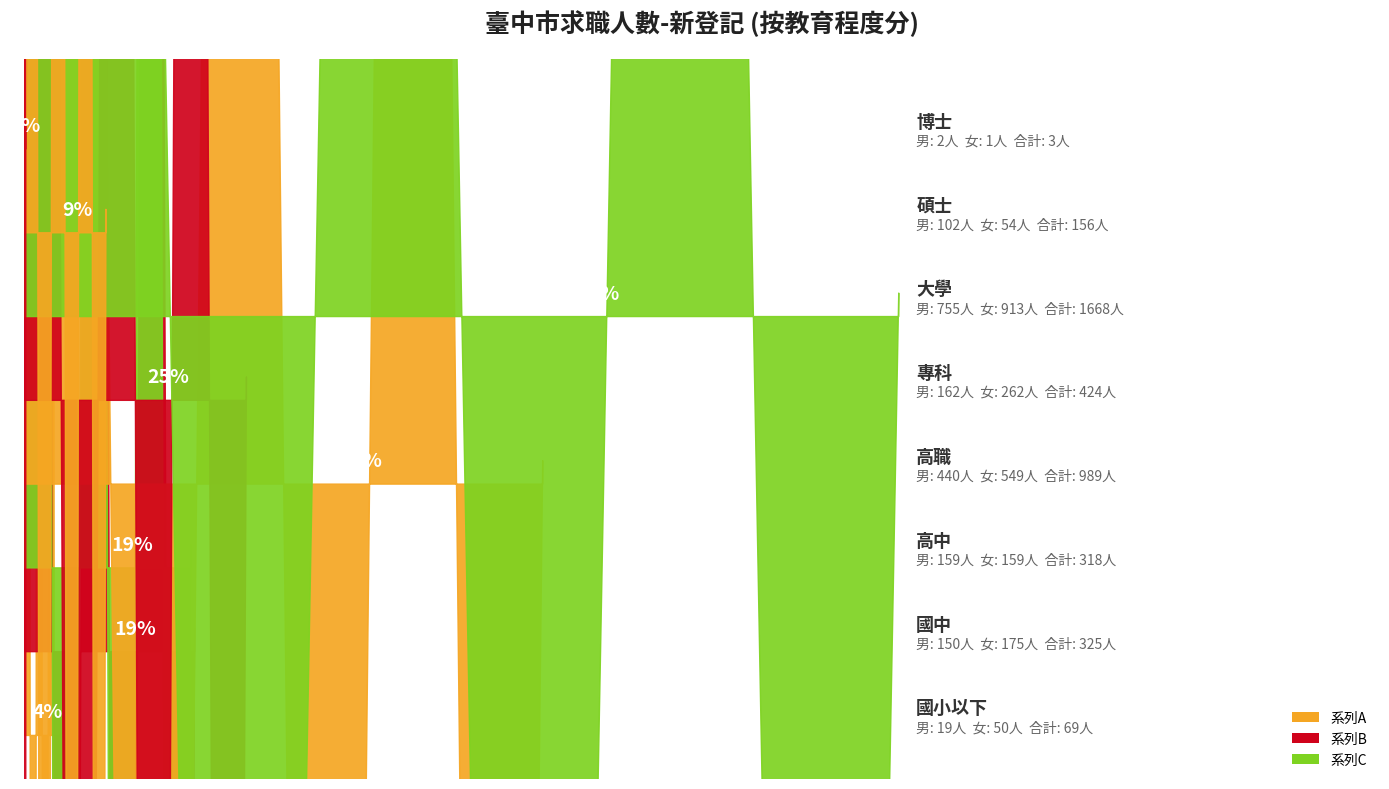

At how many categories does at least one series exceed 806?

1